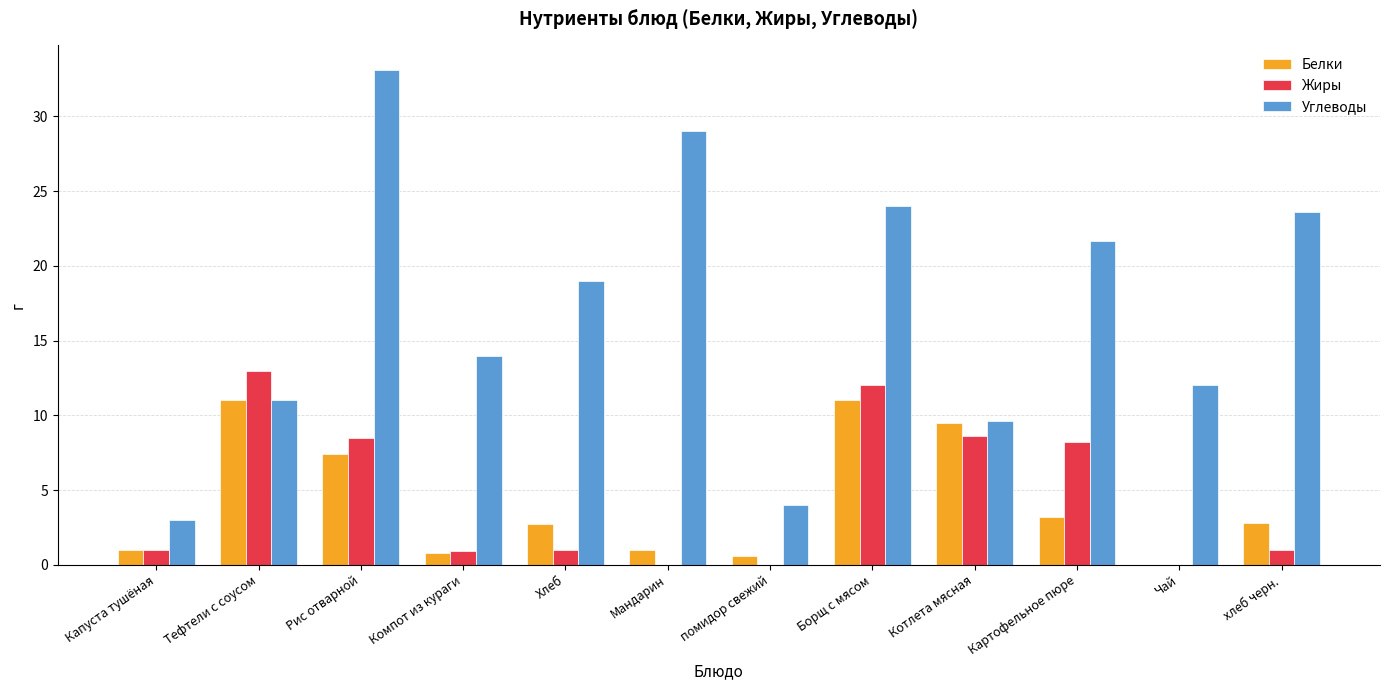

Which series has the largest total across all categories?

Углеводы